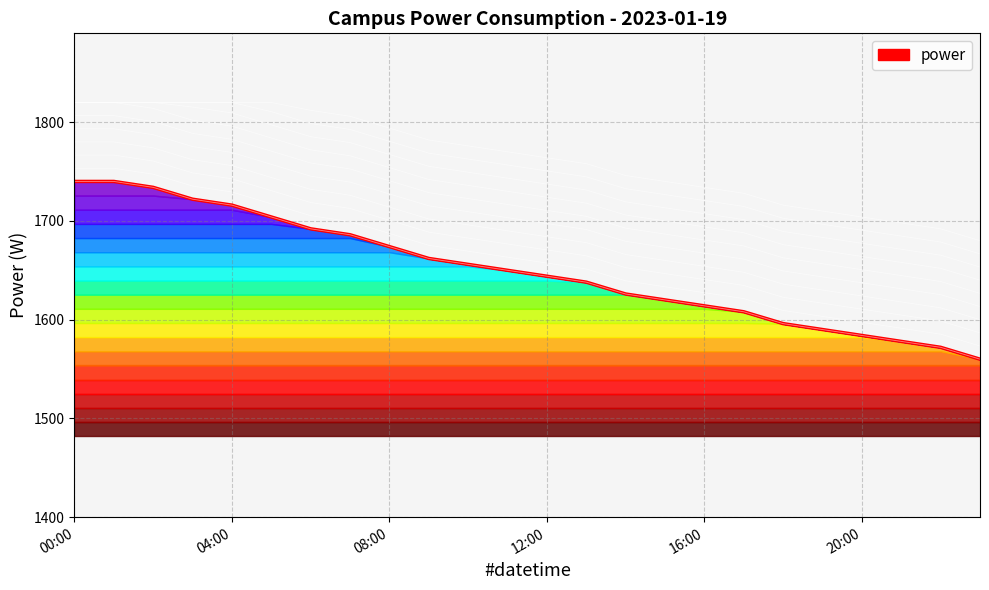

What is the label of the 23rd point from the left?

22:00